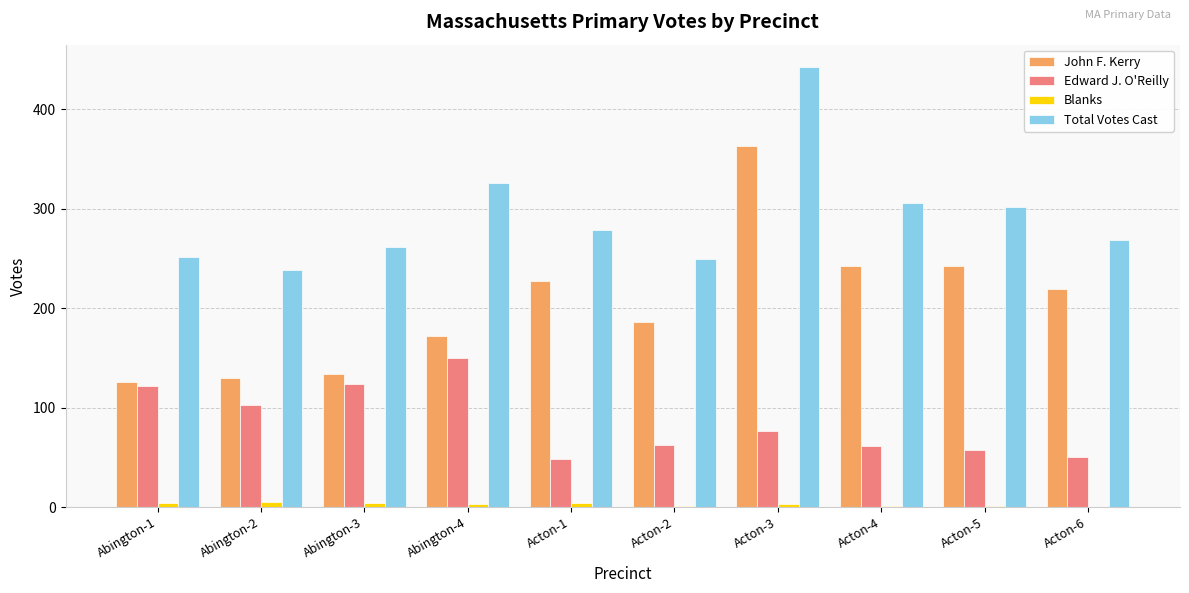

Between Abington-1 and Abington-4, which series saw the biggest shift?

Total Votes Cast